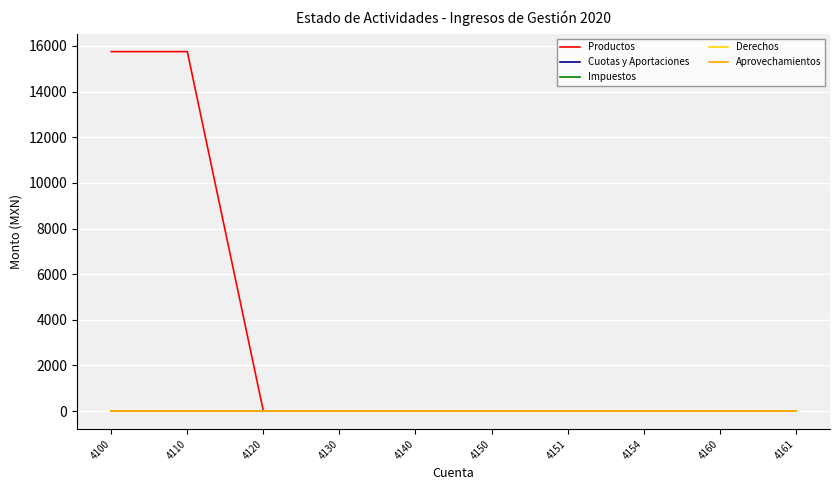

Is this an area chart (filled region under the line)?

No